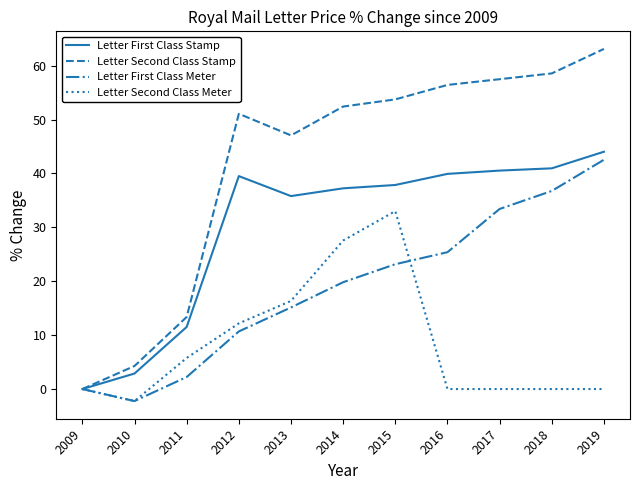

Does the chart display data point markers on the line(s)?

No